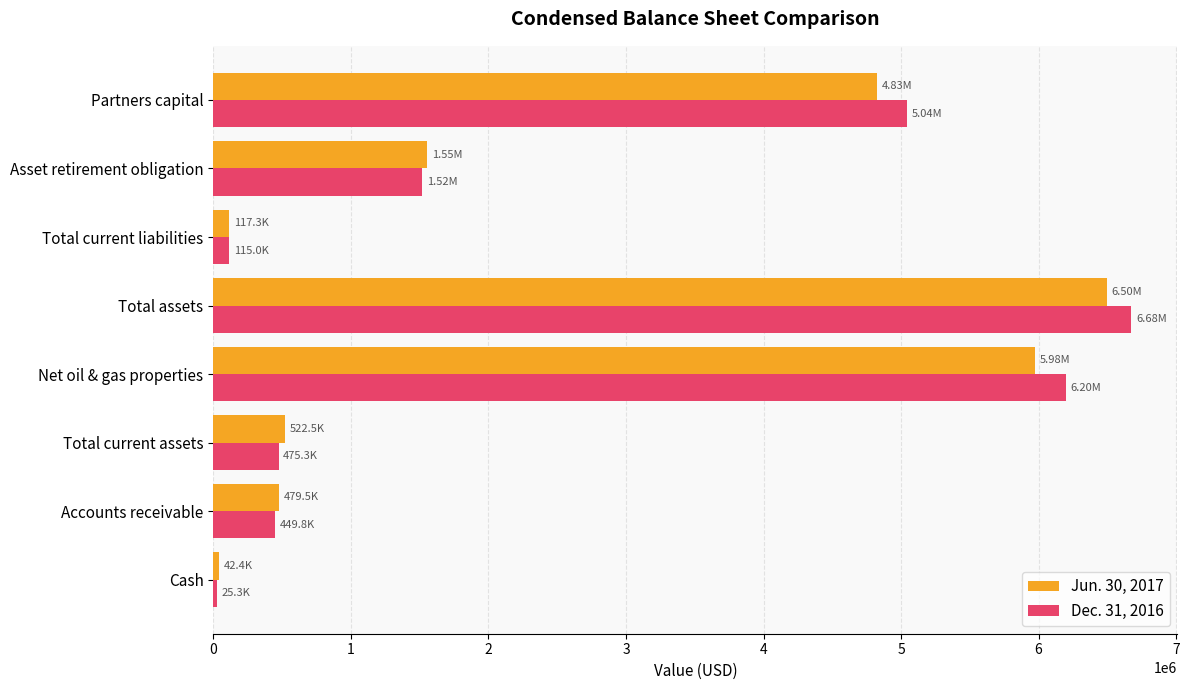

Which series has the largest total across all categories?

Dec. 31, 2016